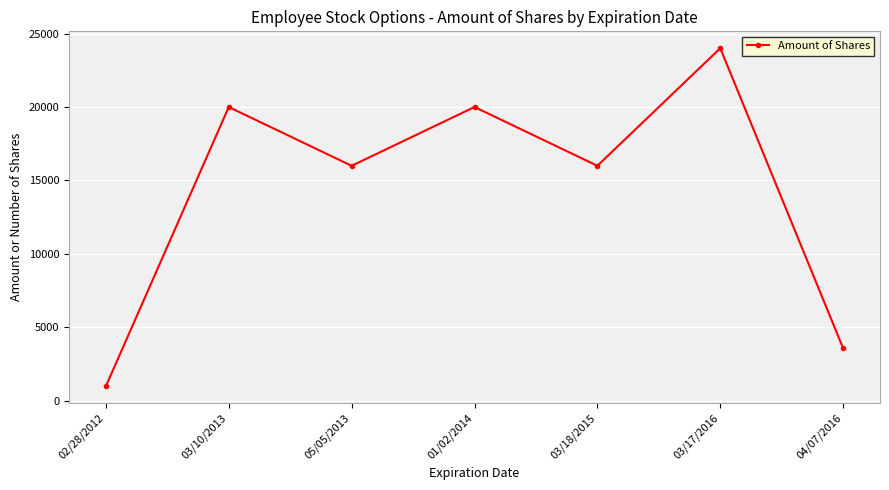

What is the average value?

14369